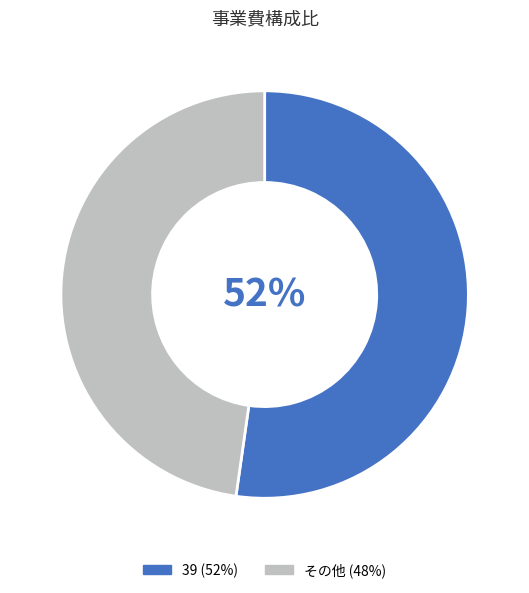

To the nearest percent, what is the difference between the largest and smallest slice percentages?

4%